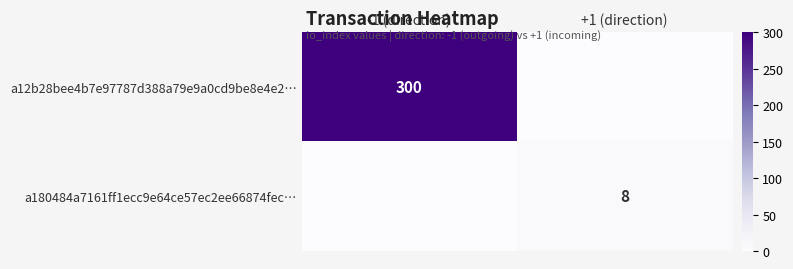

True or false: a12b28bee4b7e97787d388a79e9a0cd9be8e4e2… has a value of 156 at -1 (direction).

False